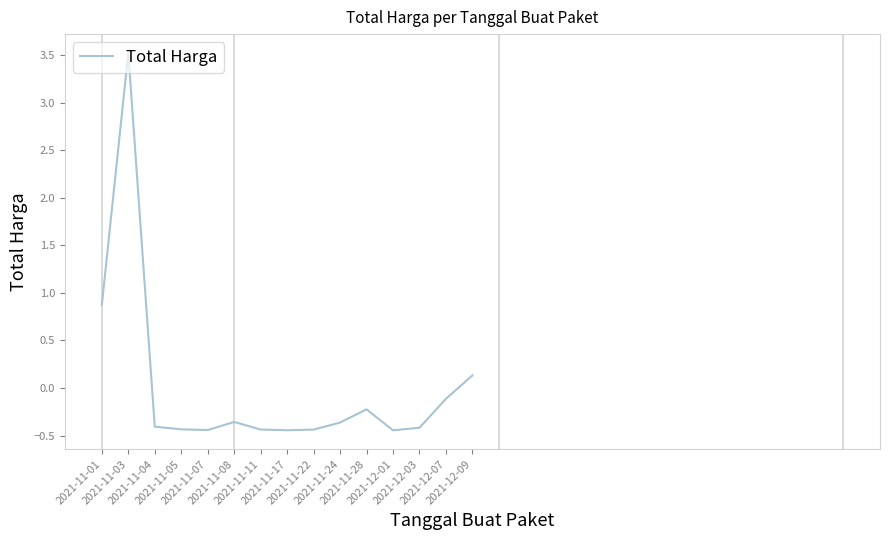

What is the difference between the maximum and minimum values?

4.0